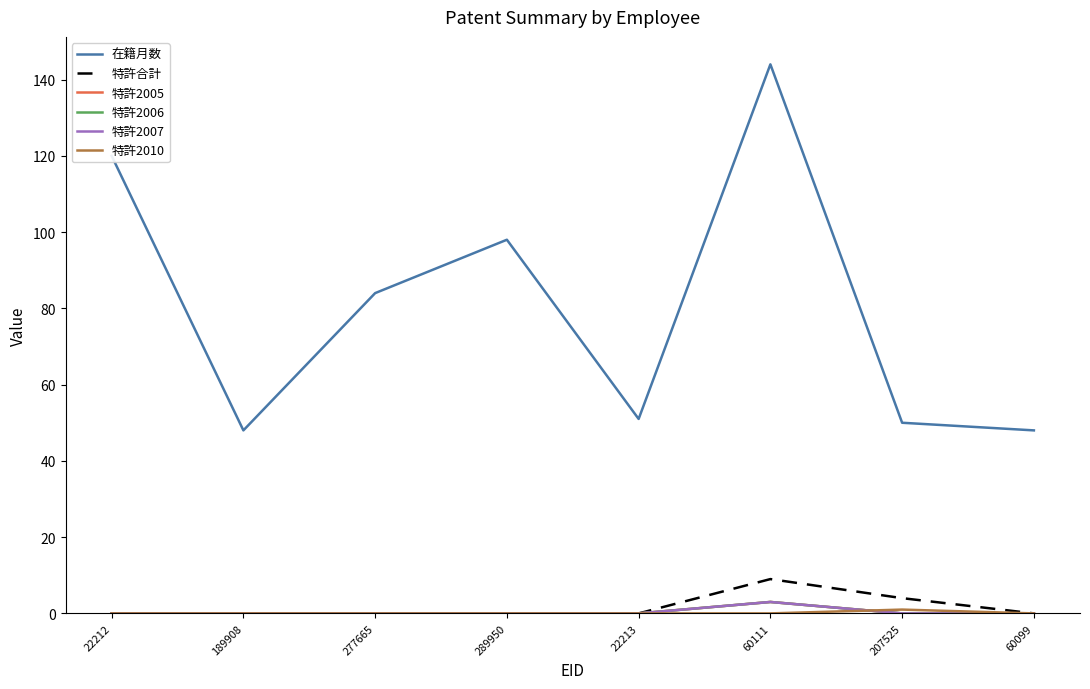

At which category does 特許2006 reach its first local peak?

60111